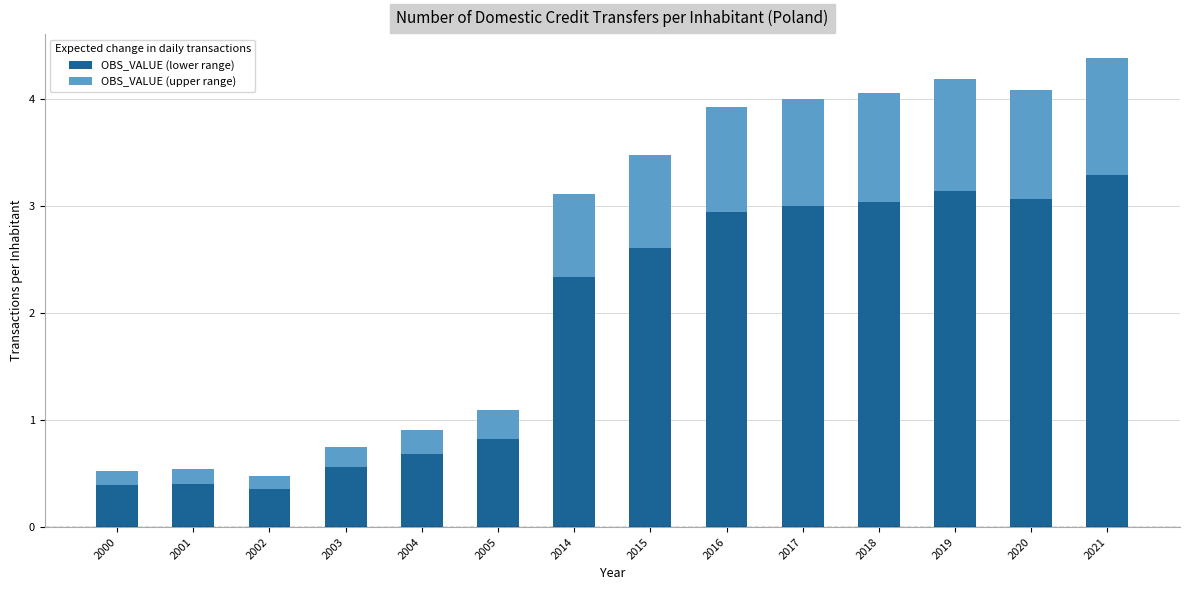

What is the difference between the maximum and minimum values in the OBS_VALUE (lower range) series?

2.9